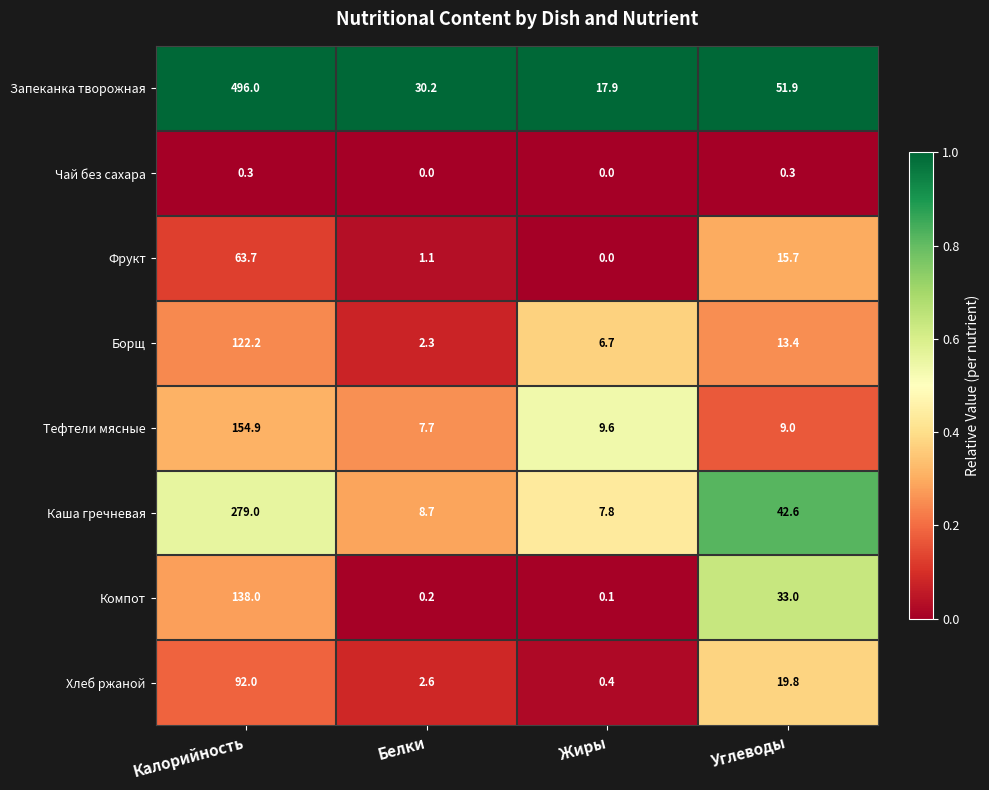

Is it true that Тефтели мясные equals 9.6 at Жиры?

True